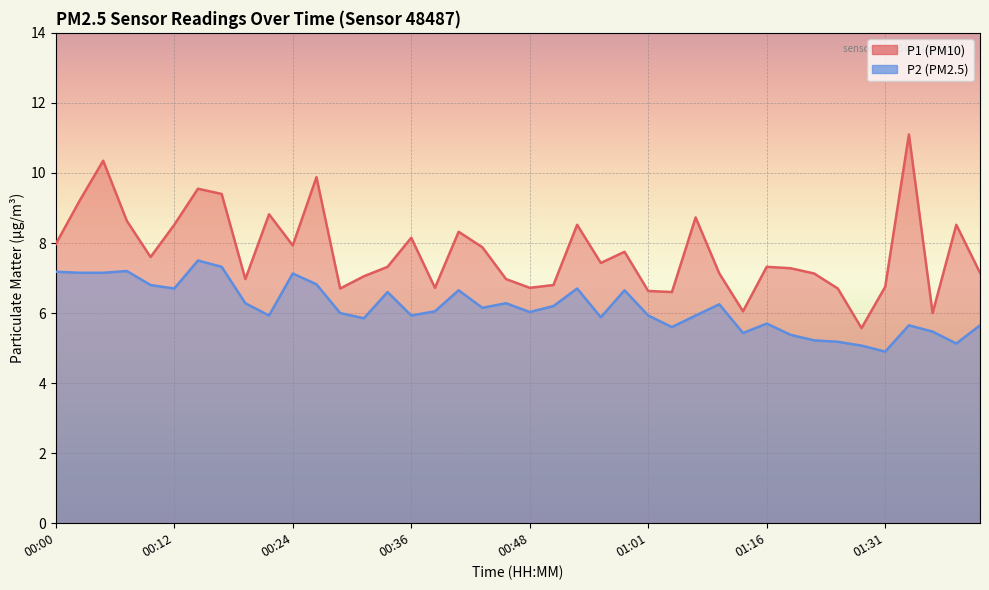

What is the approximate value of P2 at 00:24?

7.1